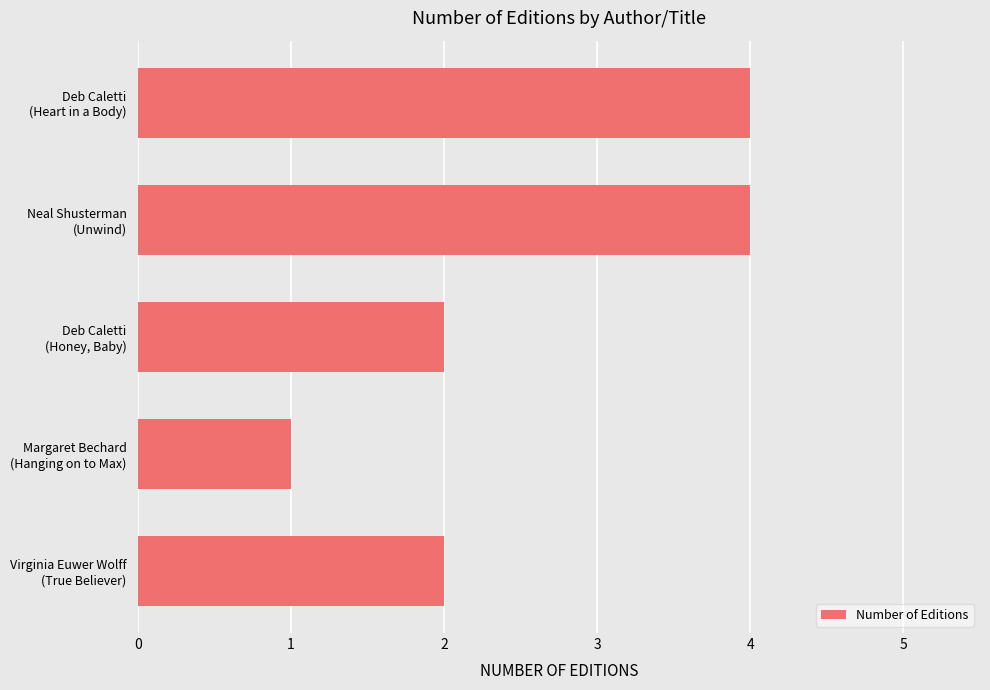

How many bars are there in total?

5